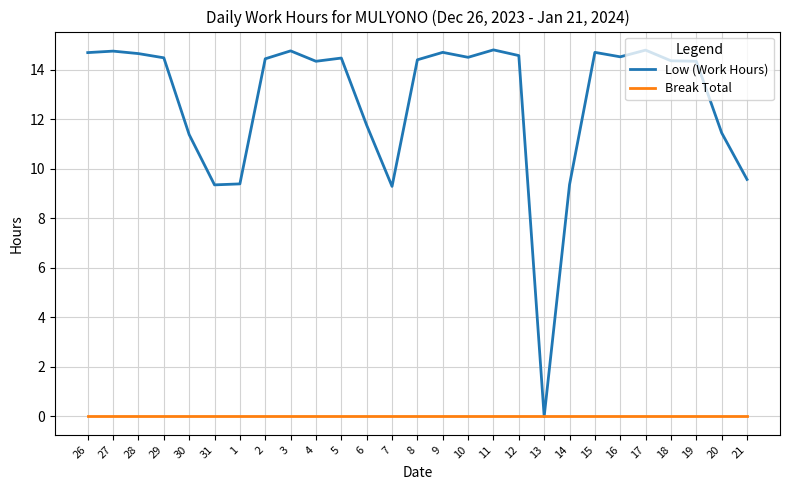

Which series has the widest spread of values?

Low (Work Hours)